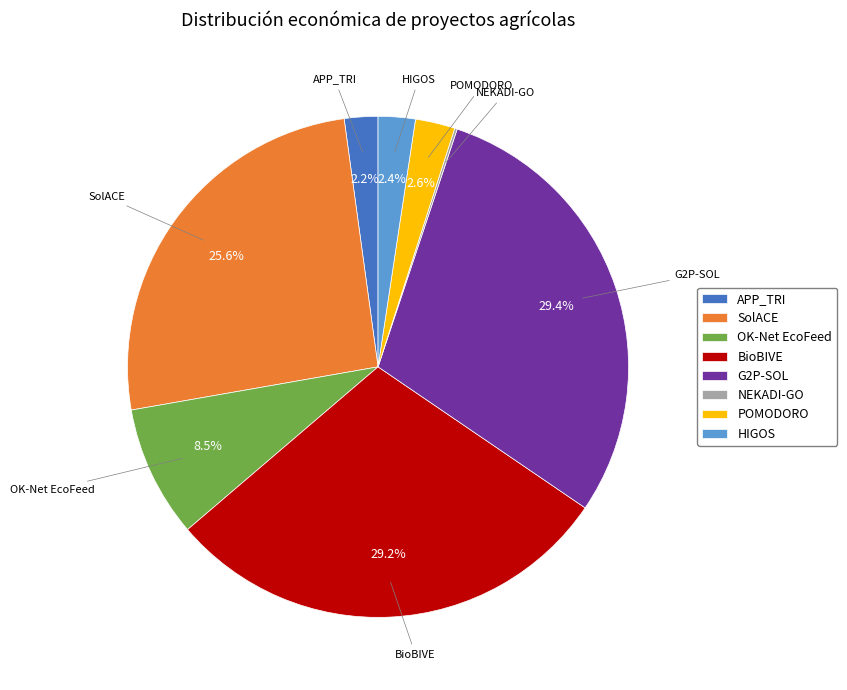

To the nearest percent, what percentage of the pie is POMODORO?

3%